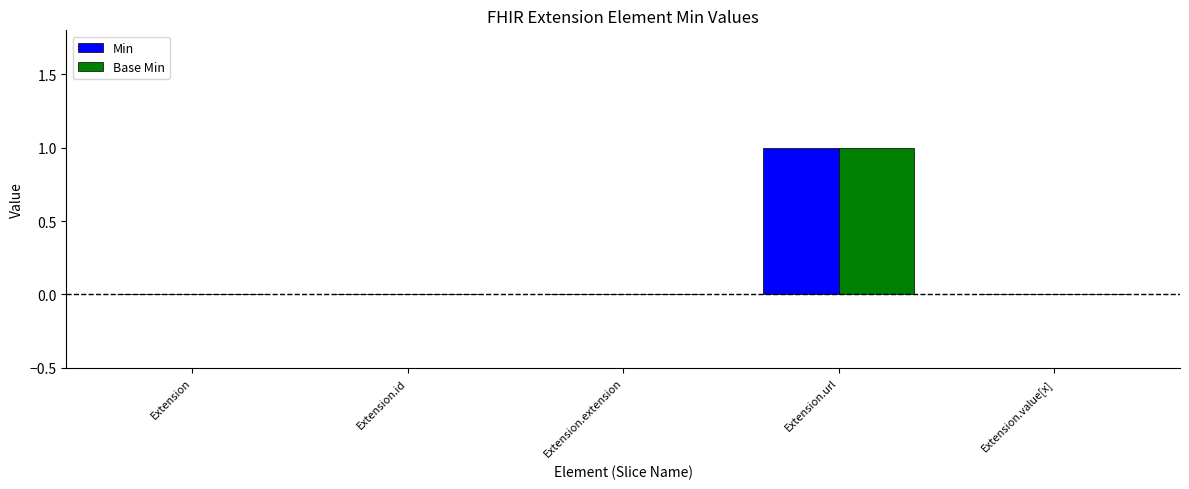

What is the sum of all Base Min values?

1